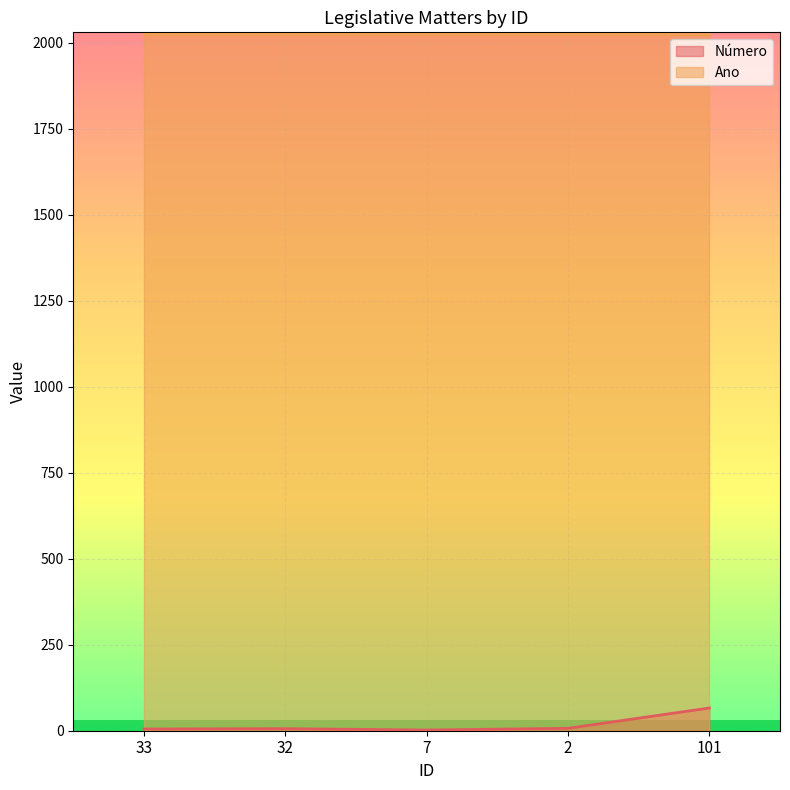

What is the change in value from 7 to 2?

+5